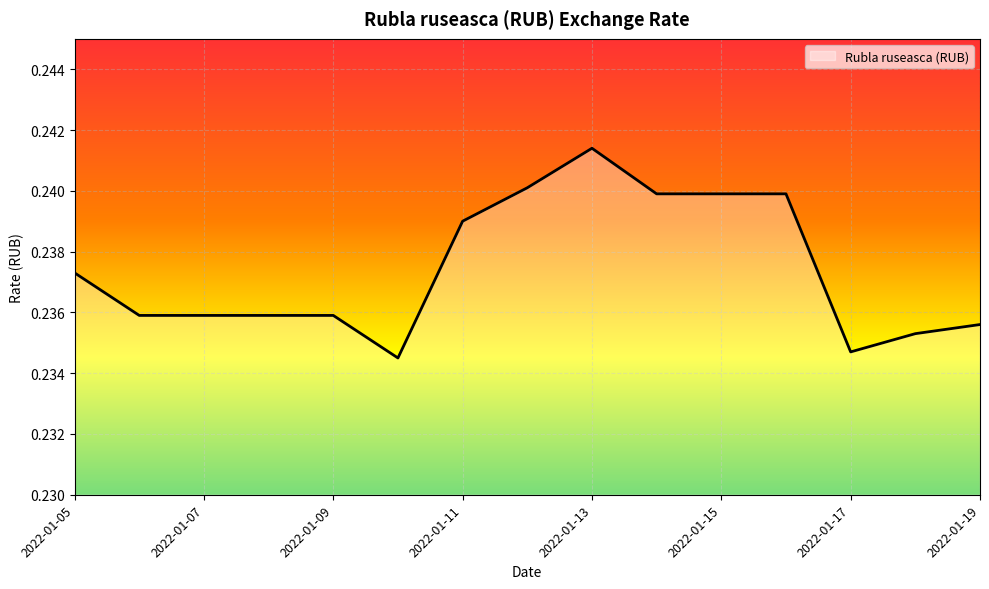

Reading left to right, extract all data points from this chart.

0.2	0.2	0.2	0.2	0.2	0.2	0.2	0.2	0.2	0.2	0.2	0.2	0.2	0.2	0.2